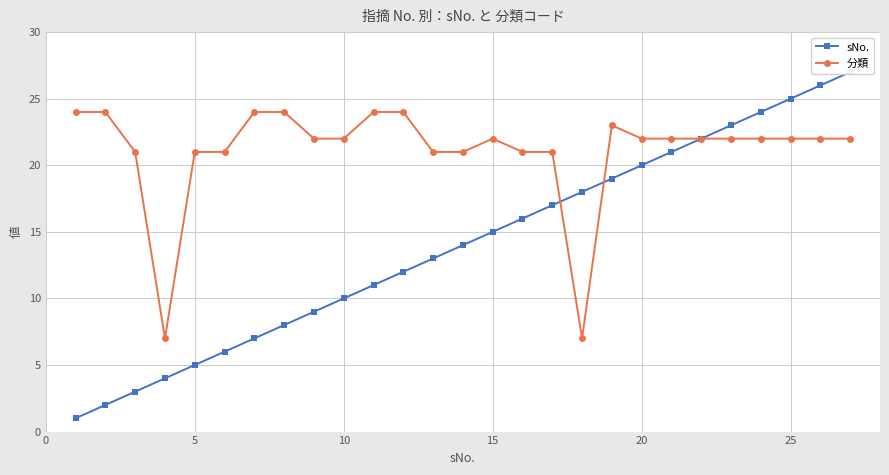

True or false: 分類 has more than 1 interior local peaks.

True